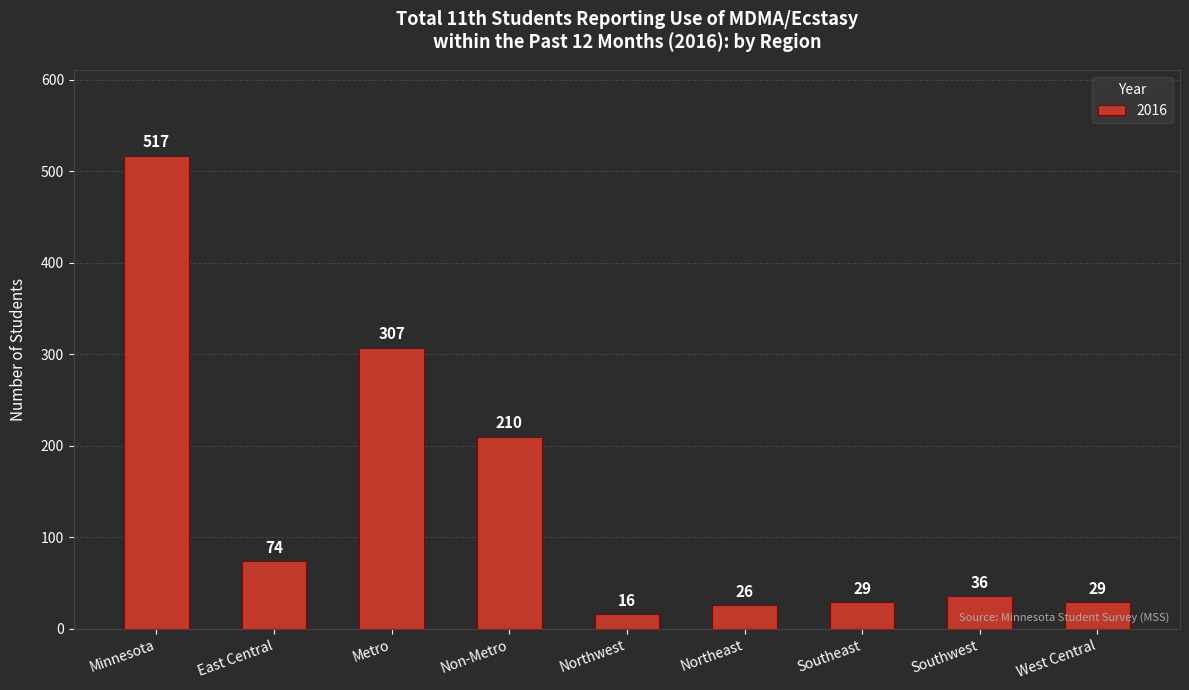

What is the label of the 3rd bar from the left?

Metro